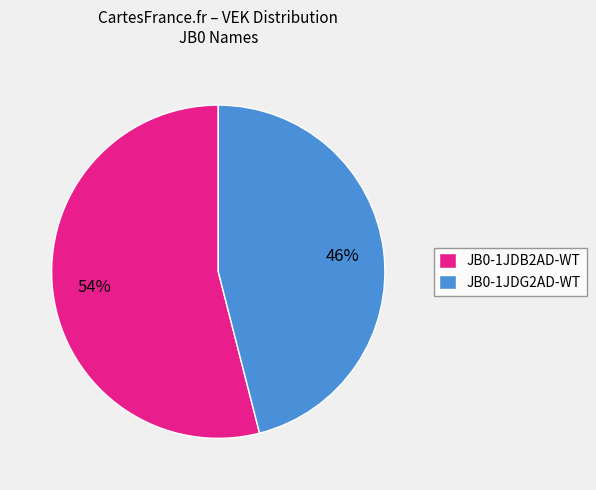

To the nearest percent, what is the difference between the JB0-1JDG2AD-WT and JB0-1JDB2AD-WT slice percentages?

8%